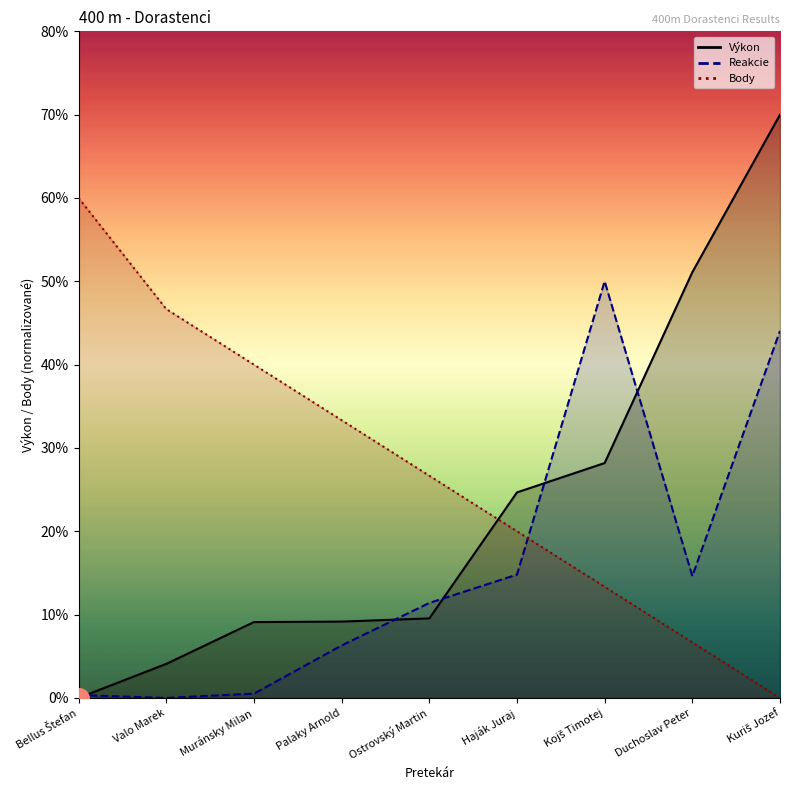

What is the average value of the Reakcie series?

15.8